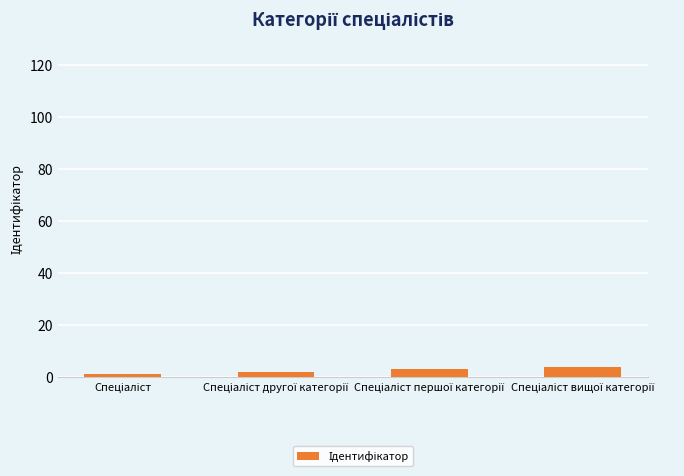

What is the difference between the maximum and minimum values?

3